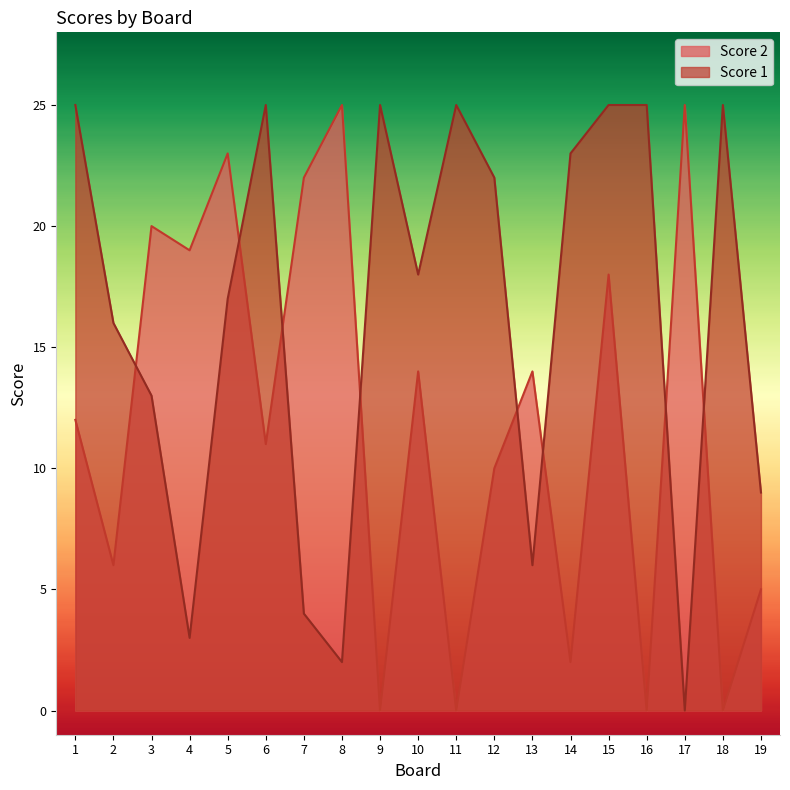

At how many categories does at least one series exceed 19?

14